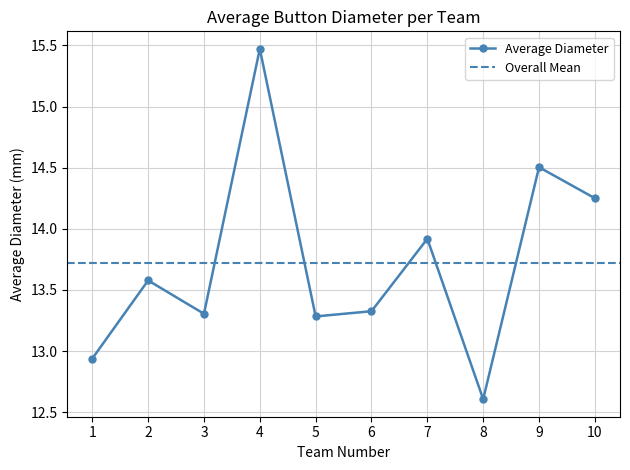

Reading left to right, list all the values displayed in this chart.

1=12.9	2=13.6	3=13.3	4=15.5	5=13.3	6=13.3	7=13.9	8=12.6	9=14.5	10=14.2